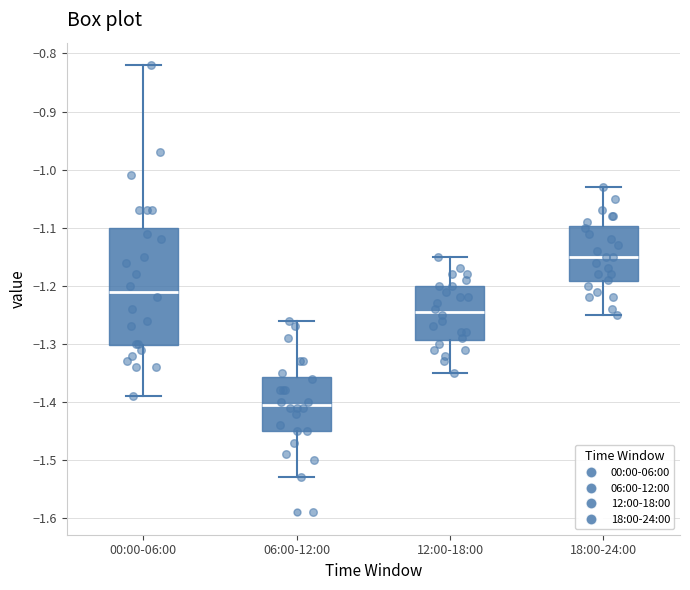

Reading left to right, transcribe this box plot: for each box, give where its median line is, the range the box spans, and where its two whiskers end, as read against the y-axis. The values are not printed on the chart, so give them approximately, as read against the axis.

00:00-06:00: median -1.21, box -1.30 to -1.10, whiskers -1.39 to -0.82
06:00-12:00: median -1.40, box -1.45 to -1.36, whiskers -1.53 to -1.26
12:00-18:00: median -1.24, box -1.29 to -1.20, whiskers -1.35 to -1.15
18:00-24:00: median -1.15, box -1.19 to -1.10, whiskers -1.25 to -1.03